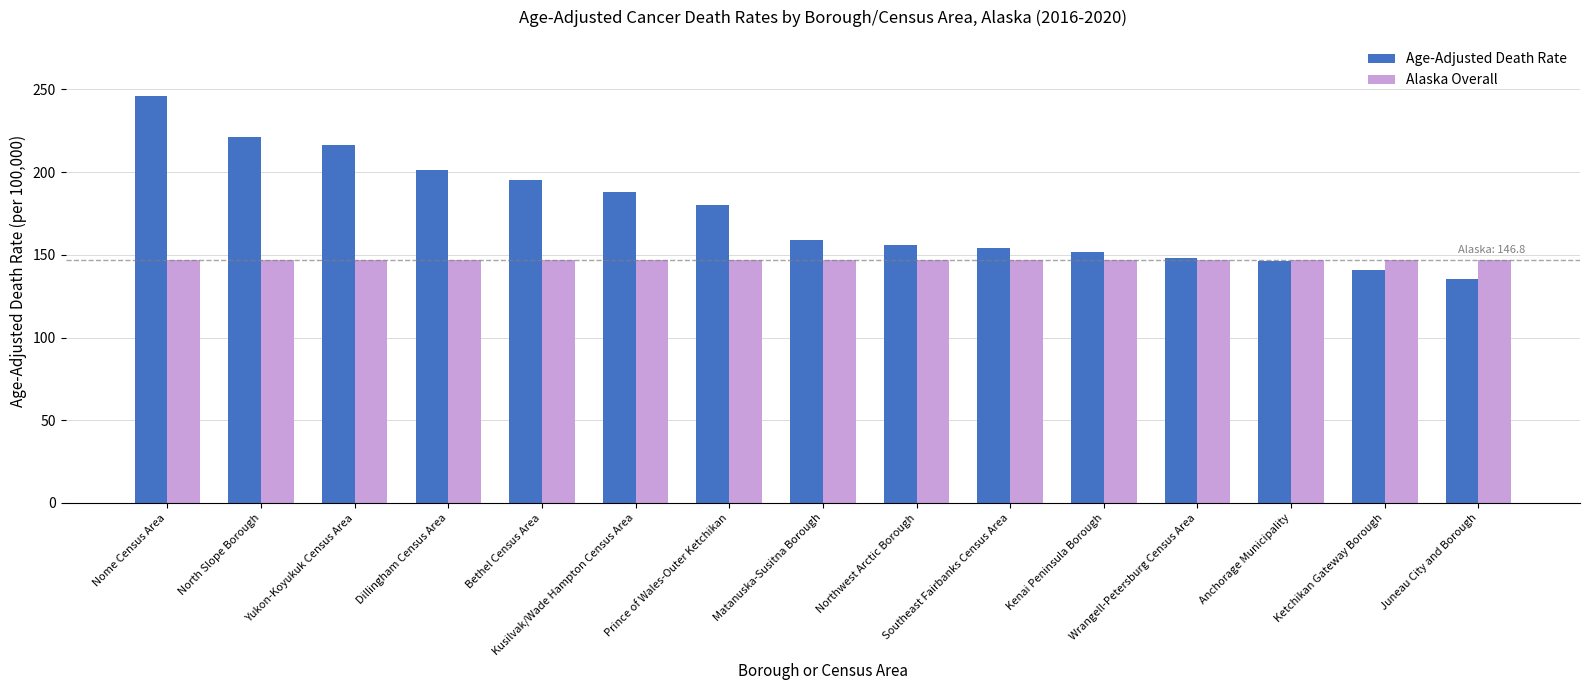

Reading left to right, extract all data points from this chart.

Age-Adjusted Death Rate: Nome Census Area=246.1	North Slope Borough=221.1	Yukon-Koyukuk Census Area=216.2	Dillingham Census Area=201.4	Bethel Census Area=195.0	Kusilvak/Wade Hampton Census Area=187.9	Prince of Wales-Outer Ketchikan=180.1	Matanuska-Susitna Borough=159.1	Northwest Arctic Borough=155.7	Southeast Fairbanks Census Area=154.0	Kenai Peninsula Borough=151.8	Wrangell-Petersburg Census Area=147.9	Anchorage Municipality=146.1	Ketchikan Gateway Borough=140.9	Juneau City and Borough=135.6
Alaska Overall: Nome Census Area=146.8	North Slope Borough=146.8	Yukon-Koyukuk Census Area=146.8	Dillingham Census Area=146.8	Bethel Census Area=146.8	Kusilvak/Wade Hampton Census Area=146.8	Prince of Wales-Outer Ketchikan=146.8	Matanuska-Susitna Borough=146.8	Northwest Arctic Borough=146.8	Southeast Fairbanks Census Area=146.8	Kenai Peninsula Borough=146.8	Wrangell-Petersburg Census Area=146.8	Anchorage Municipality=146.8	Ketchikan Gateway Borough=146.8	Juneau City and Borough=146.8